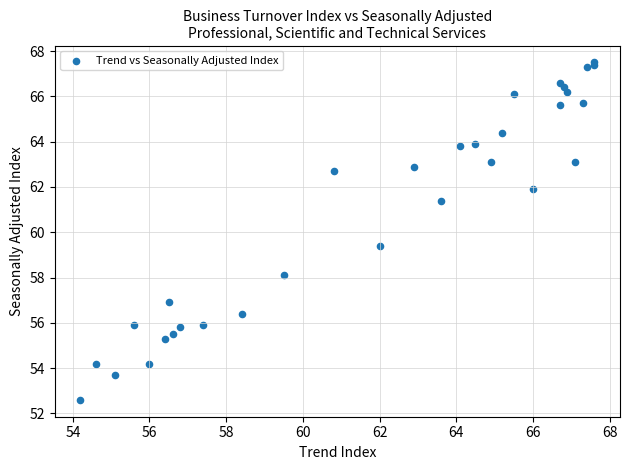

What Y value in the scatter plot is closest to 60?

59.4